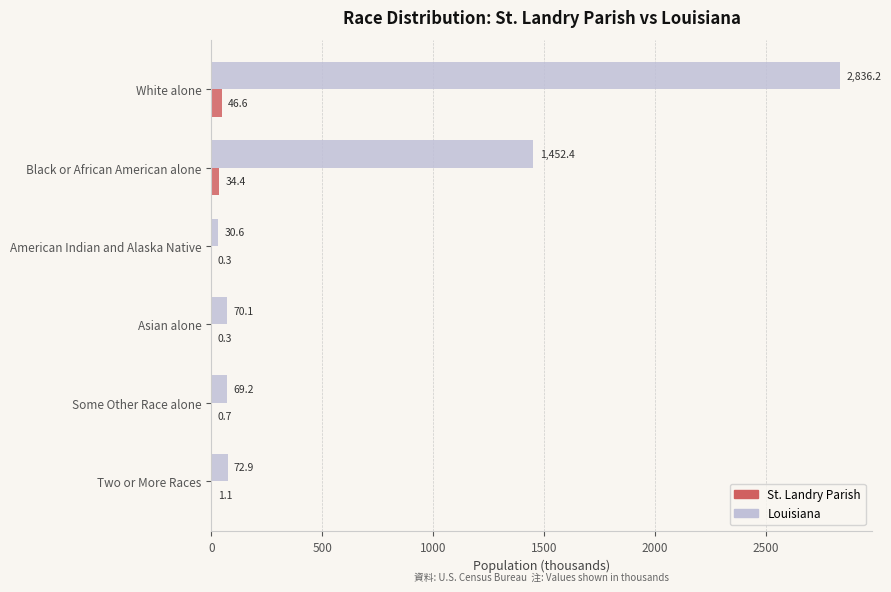

Which series has the largest total across all categories?

Louisiana